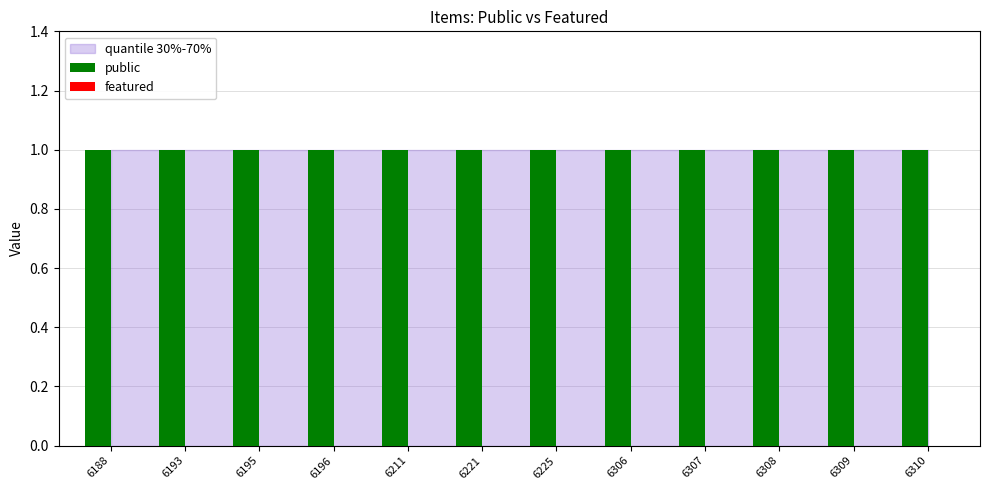

What are all the series names shown in the legend?

public, featured